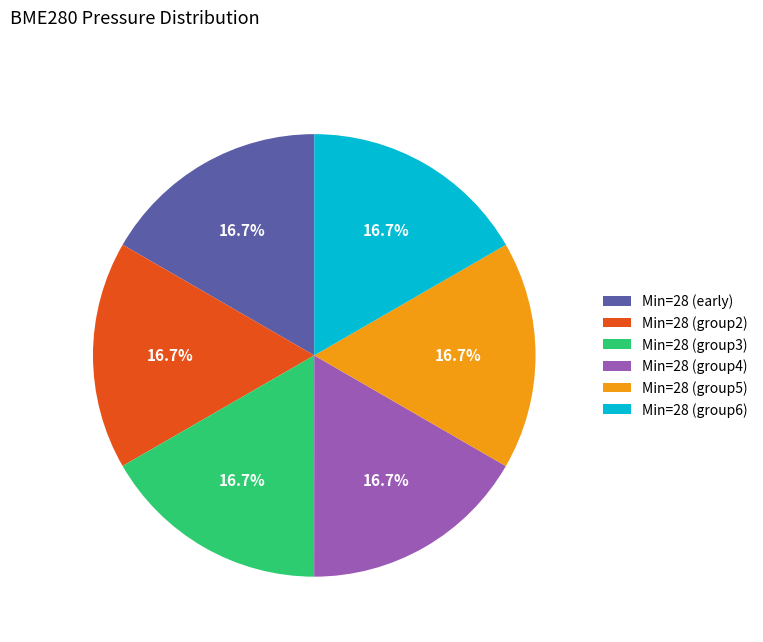

Is there a majority slice in this chart?

No